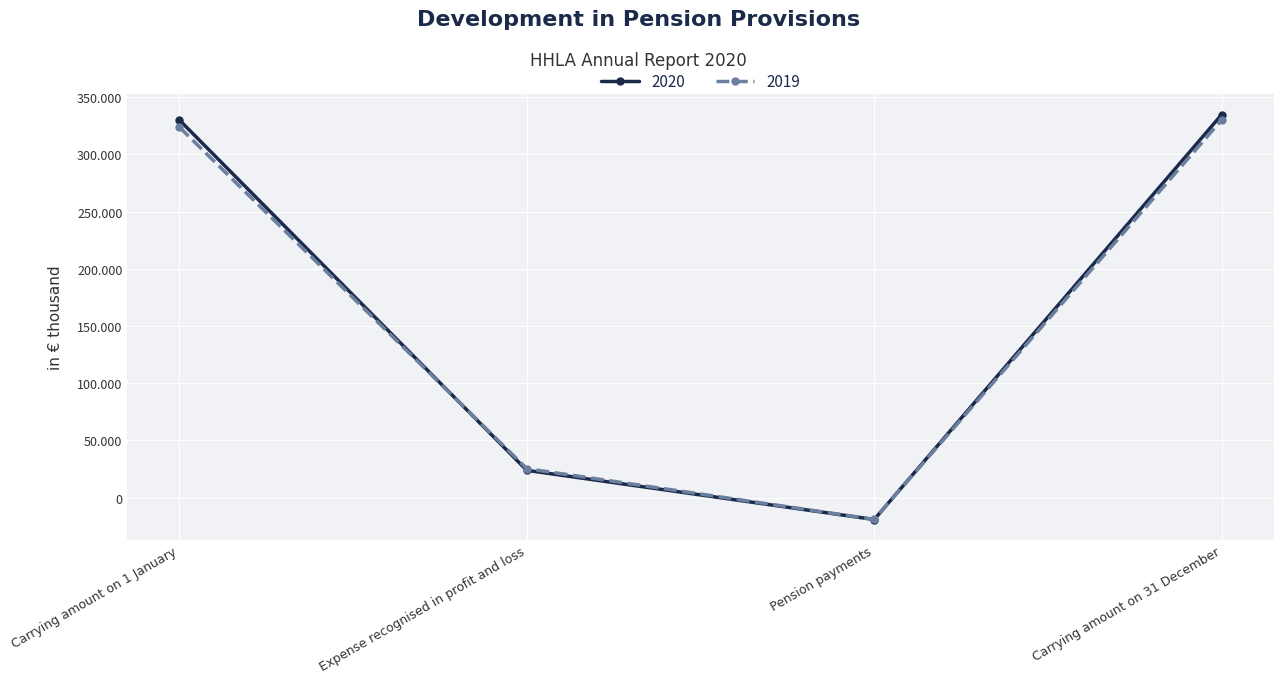

Which series has the largest range (max minus min)?

2020